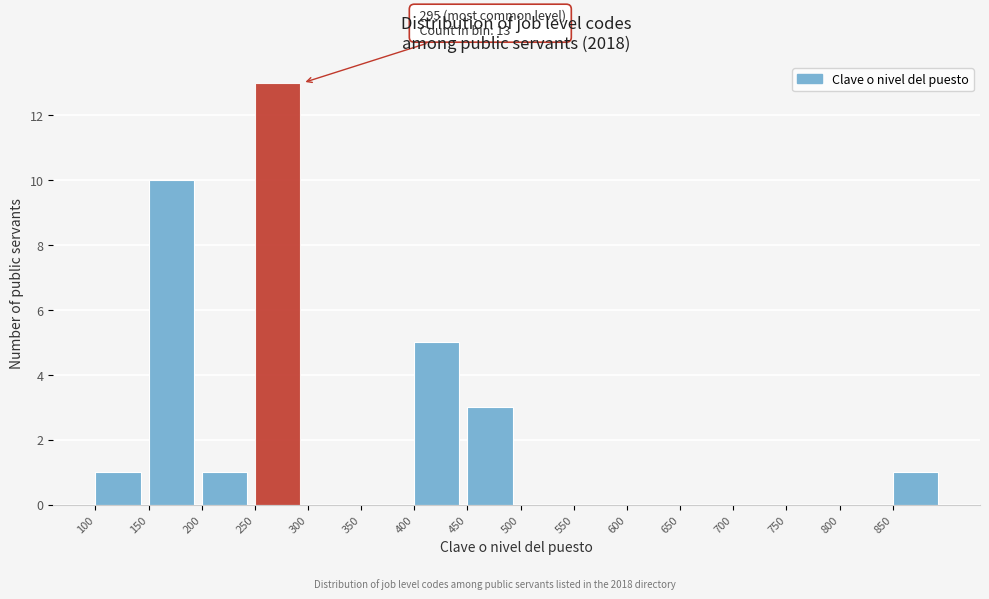

Over which range of the x-axis is the bar tallest?

250 to 300